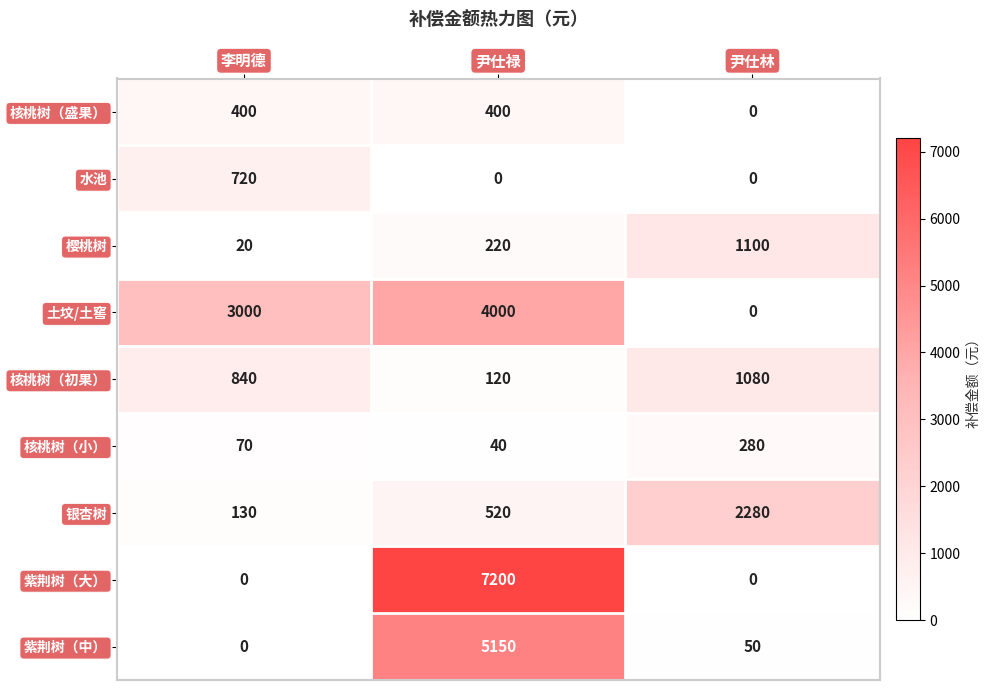

Reading right to left, transcribe all the data shown in this chart.

核桃树（盛果）: 0	400	400
水池: 0	0	720
樱桃树: 1100	220	20
土坟/土窖: 0	4000	3000
核桃树（初果）: 1080	120	840
核桃树（小）: 280	40	70
银杏树: 2280	520	130
紫荆树（大）: 0	7200	0
紫荆树（中）: 50	5150	0